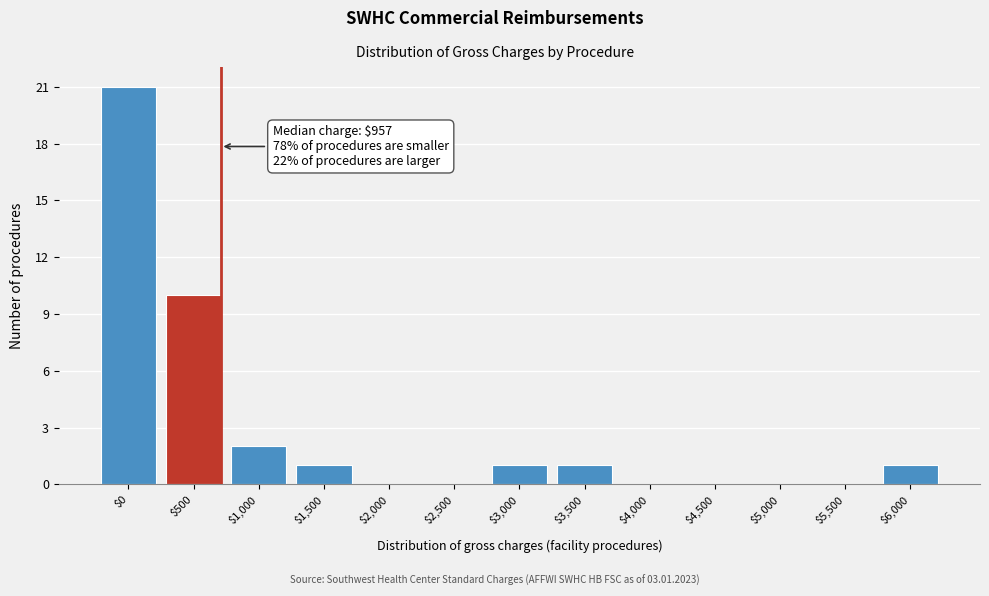

Which label corresponds to the largest value in the chart?

$0